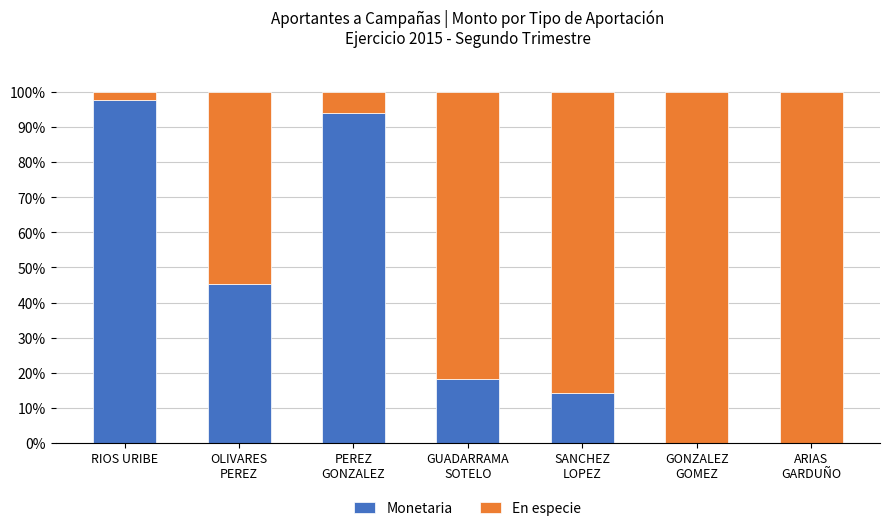

The value of Monetaria at RIOS URIBE is 97.6. True or false?

True